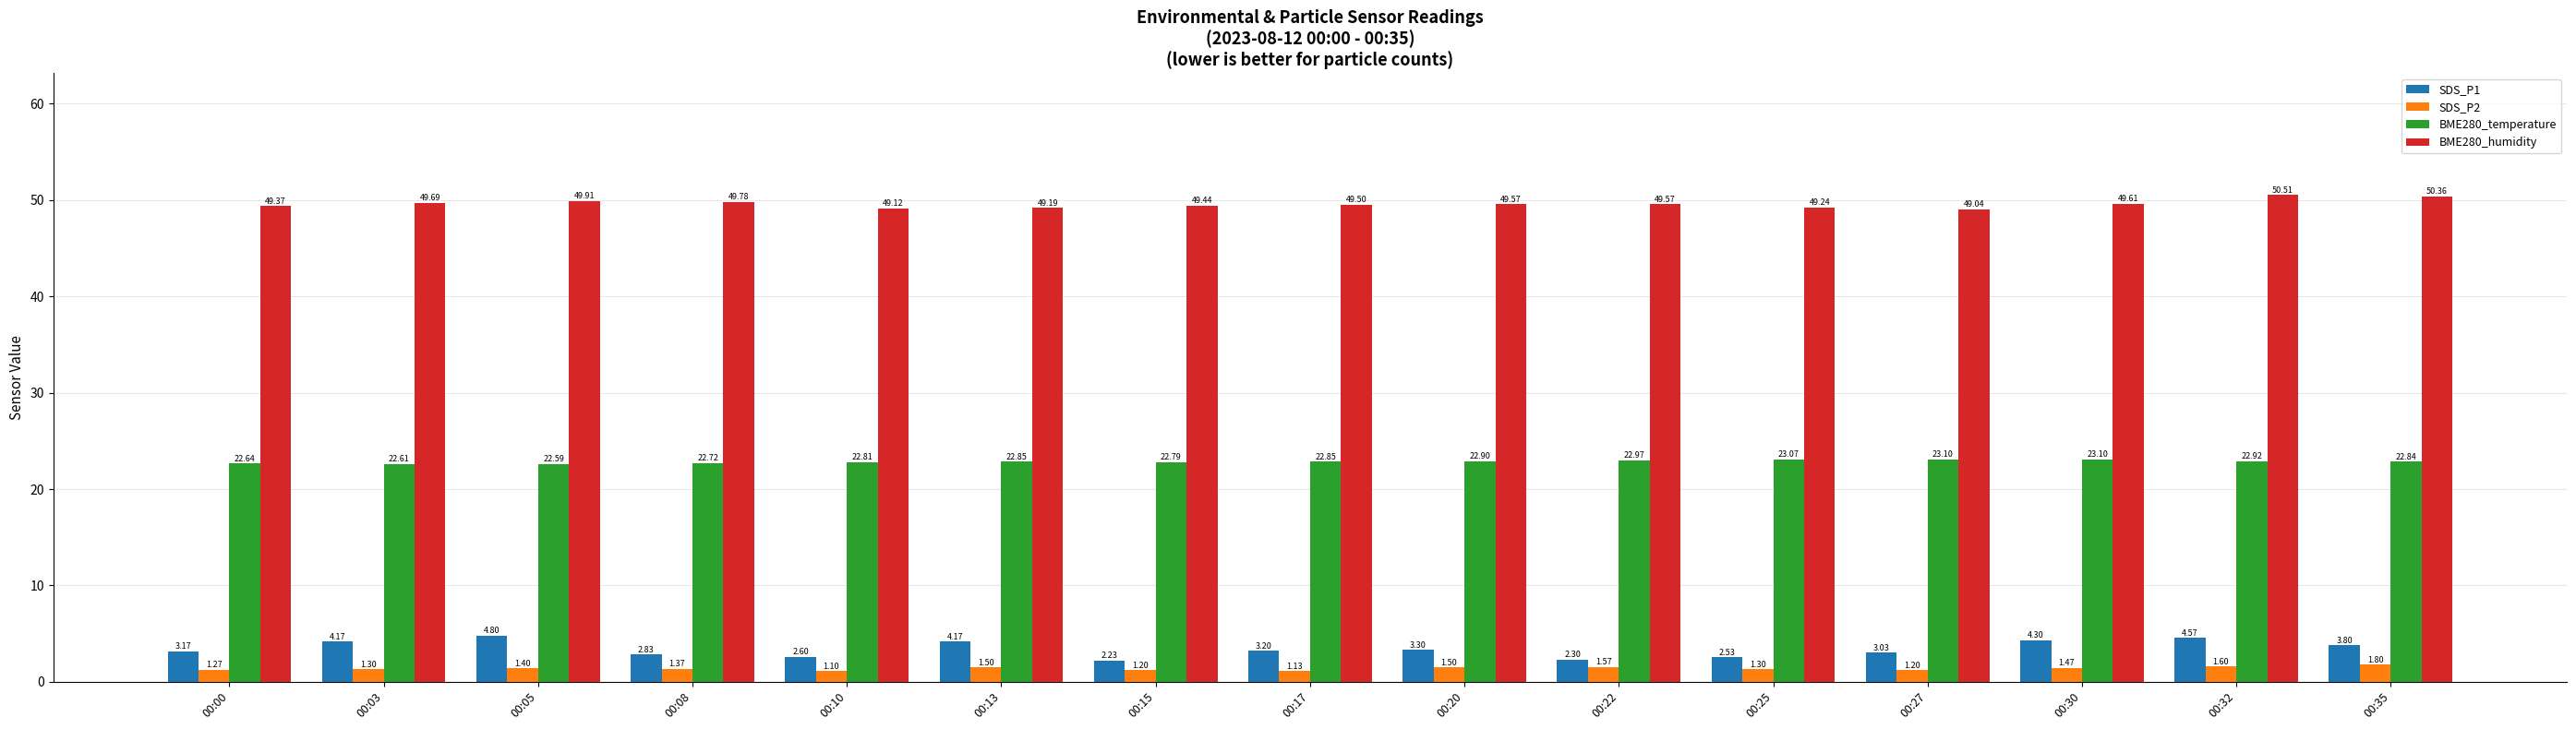

What is the average value of the SDS_P1 series?

3.4